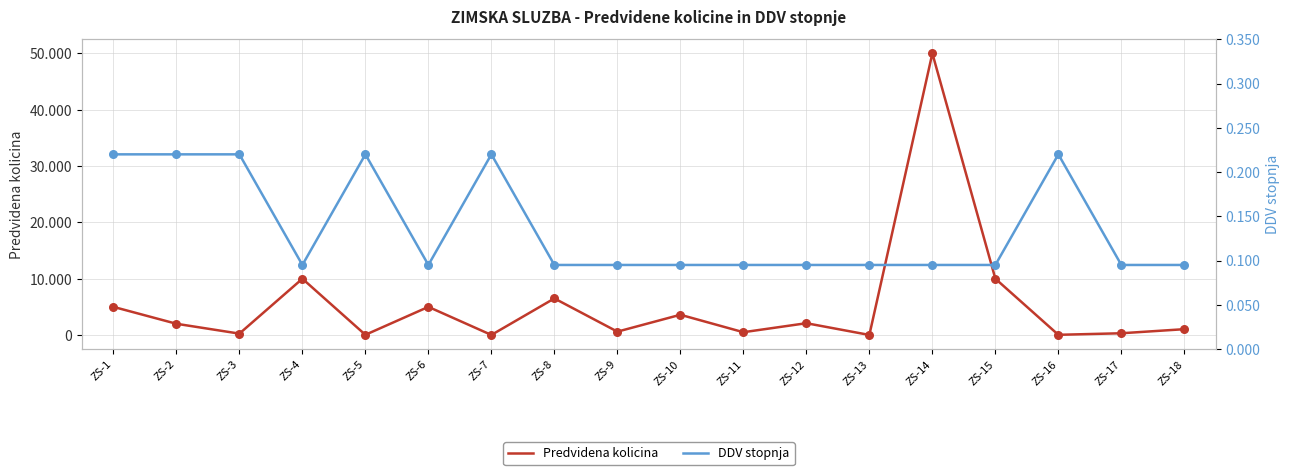

At how many categories does at least one series exceed 7074?

3